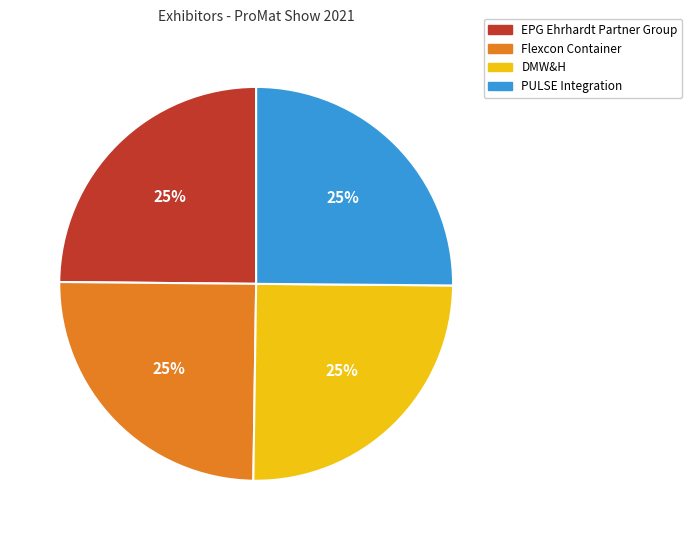

Does PULSE Integration represent more than half of the total?

No